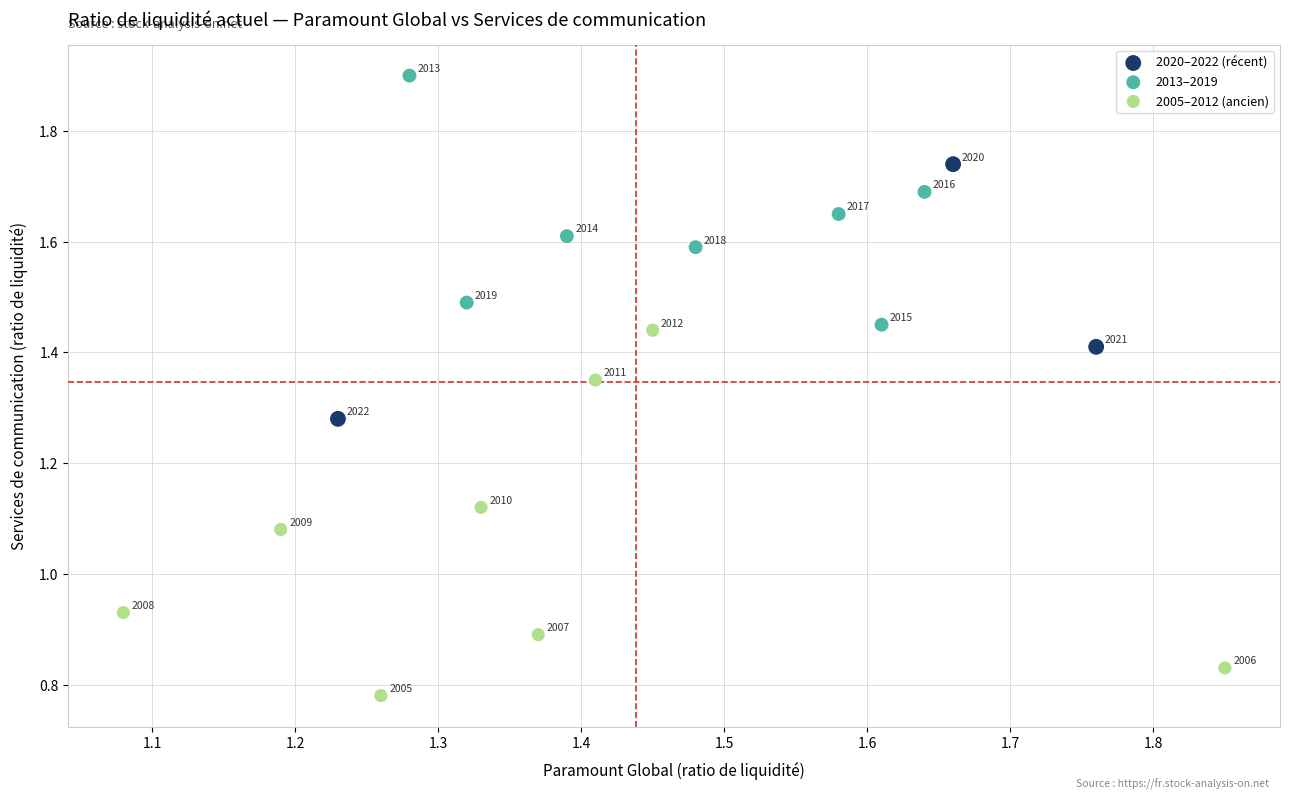

Which series reaches the minimum Y coordinate?

2005–2012 (ancien)